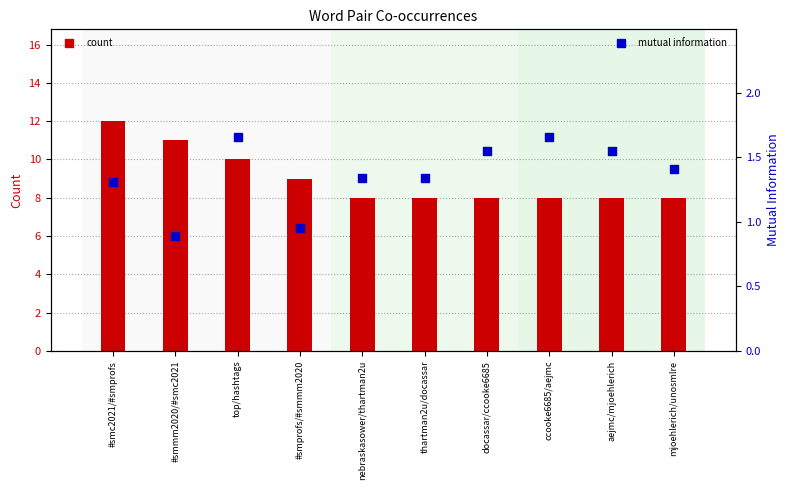

At which category is the sum across all series the highest?

#smc2021/#smprofs